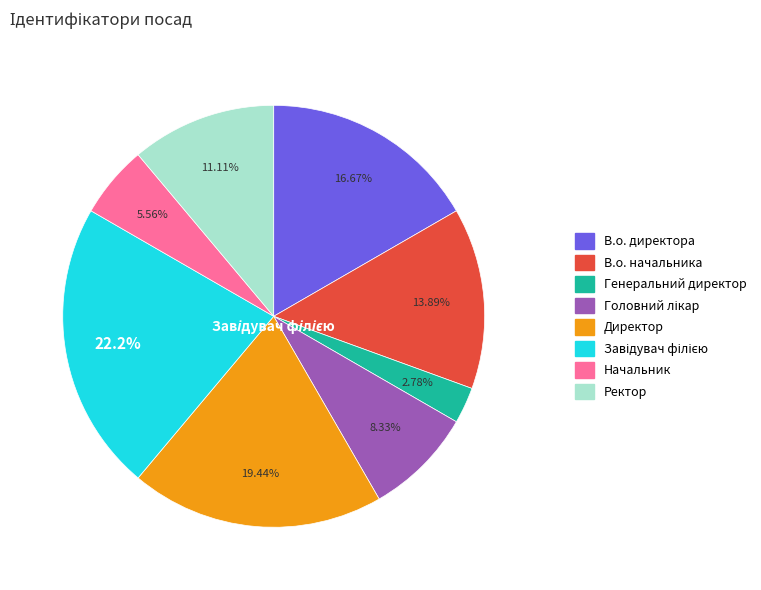

Does Ректор account for over 50% of the chart?

No